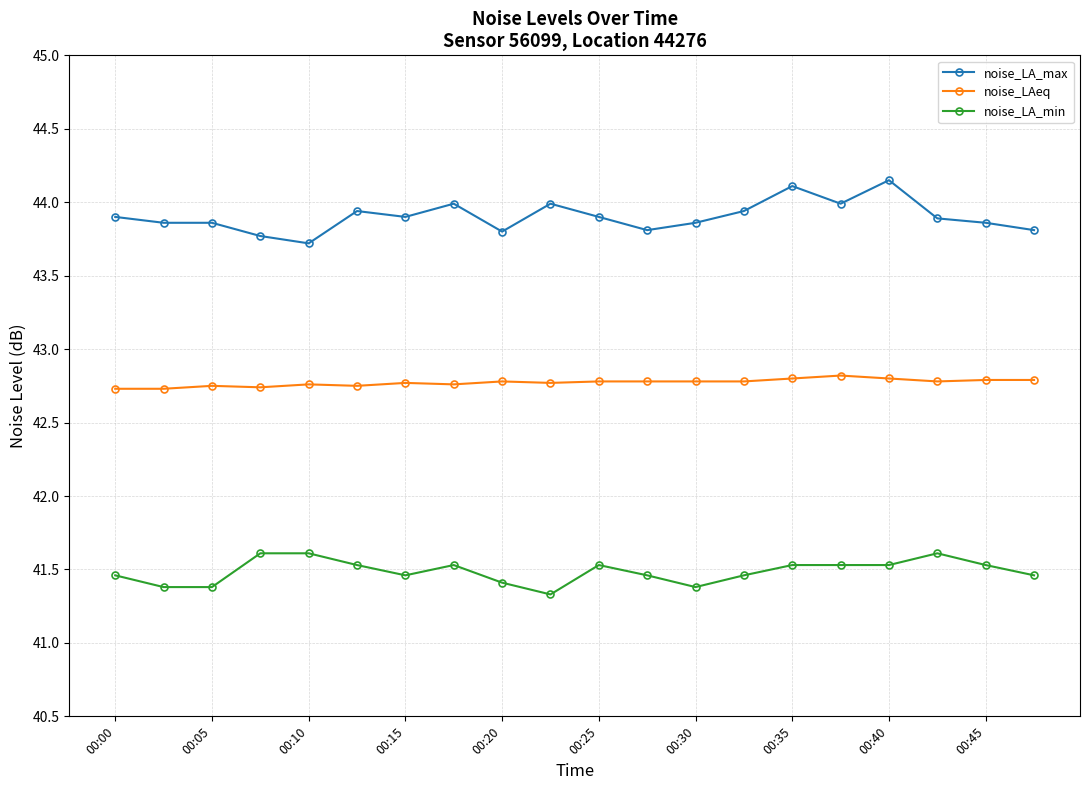

What is the value of the noise_LA_max point at the 12th from the left?

43.8